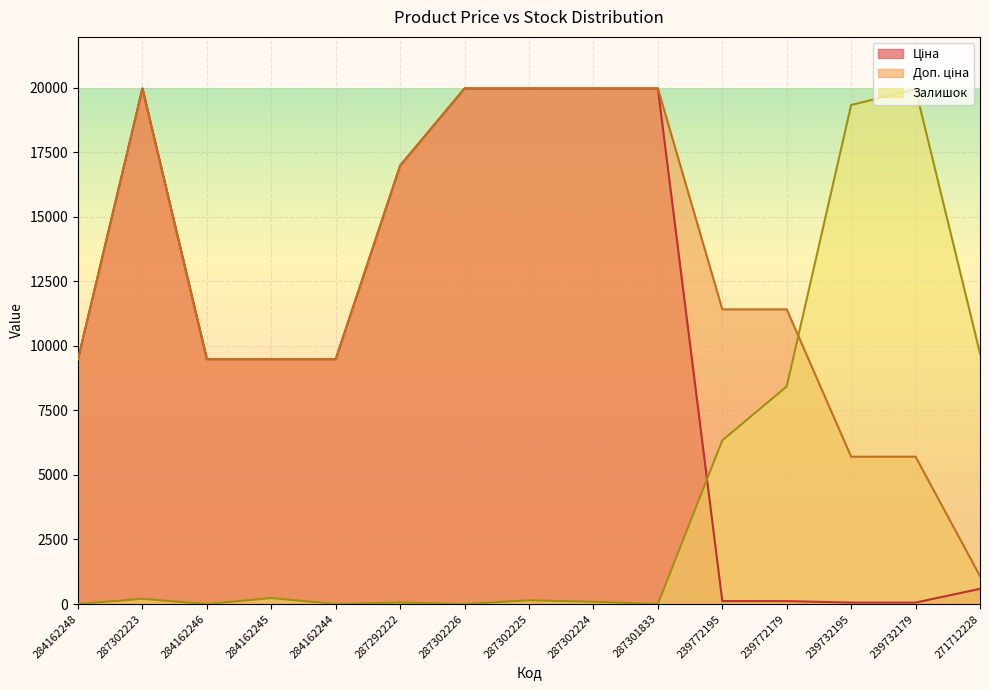

Rank the series at 284162244 from lowest to highest value.

Залишок, Ціна, Доп. ціна